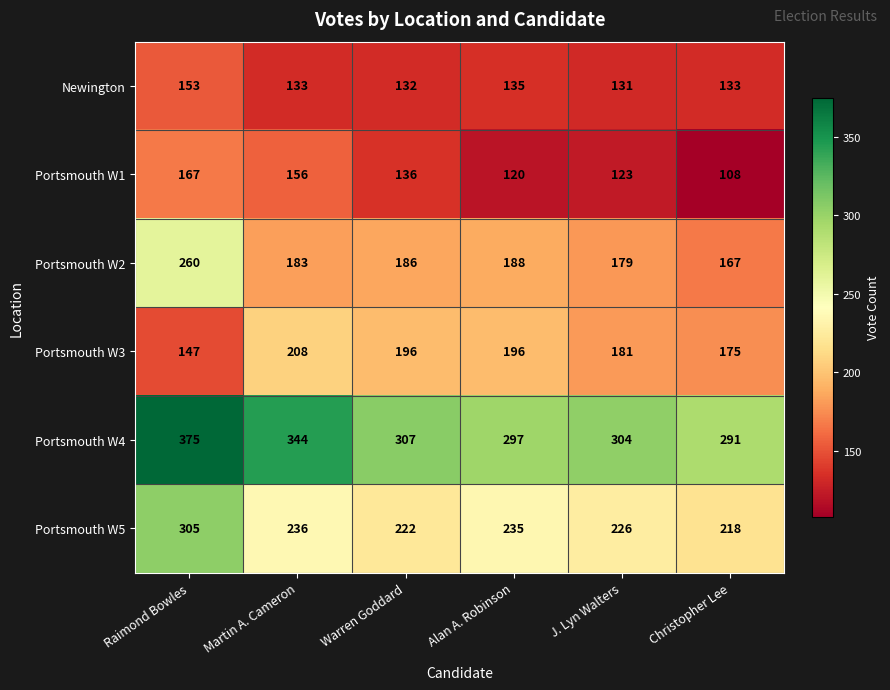

At which category does the chart reach its minimum across all series?

Christopher Lee